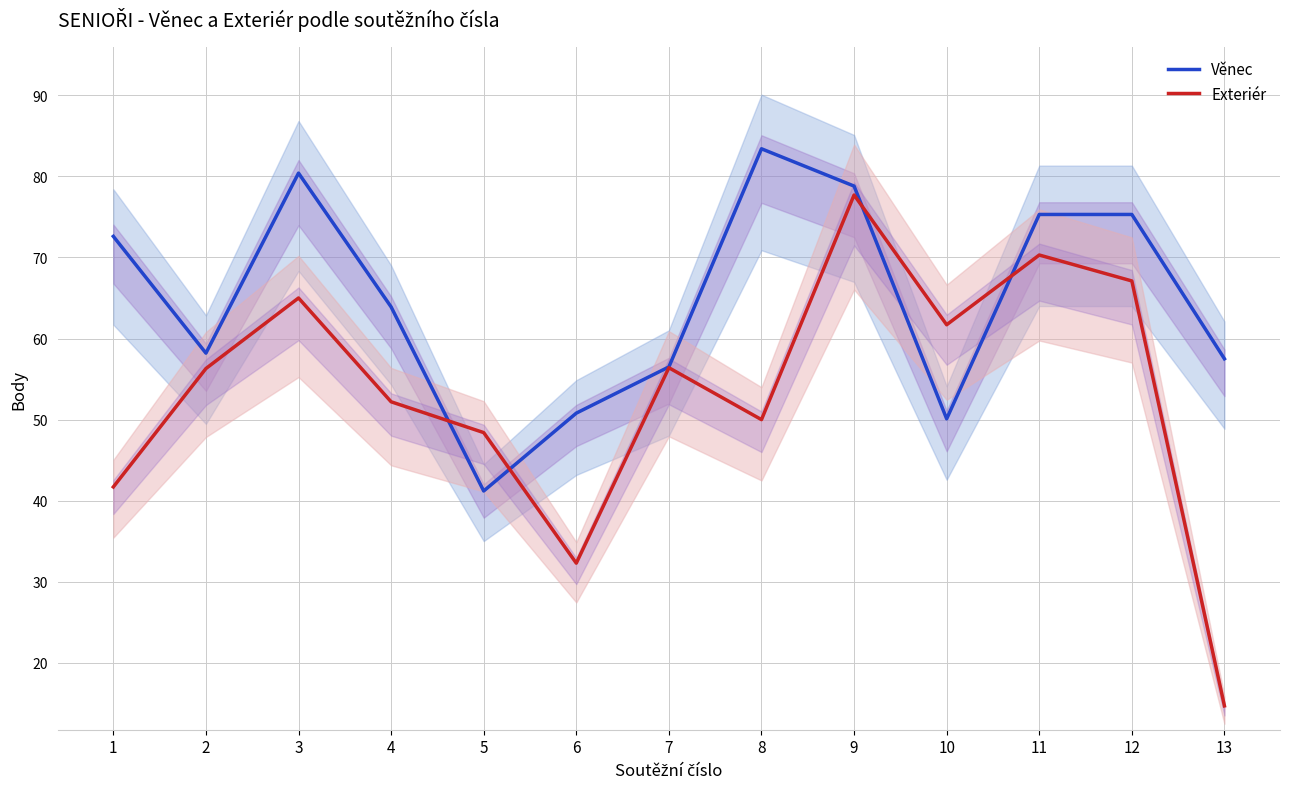

True or false: Exteriér has more than 1 interior local peaks.

True